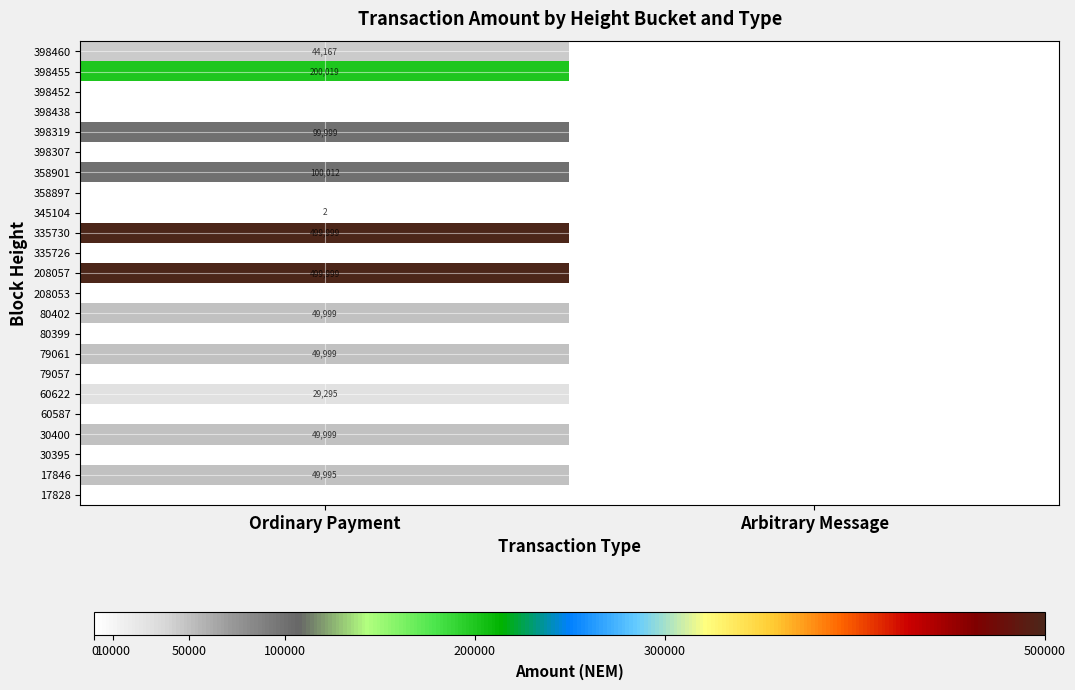

Rank the categories by 80399 value from highest to lowest.

Ordinary Payment, Arbitrary Message